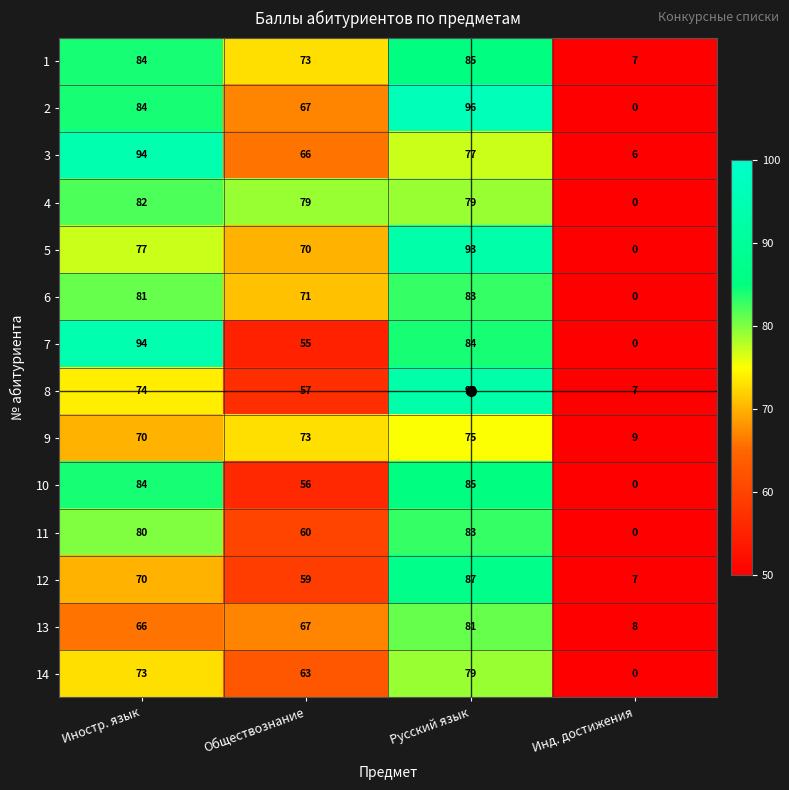

Is it true that 1 equals 85 at Русский язык?

True